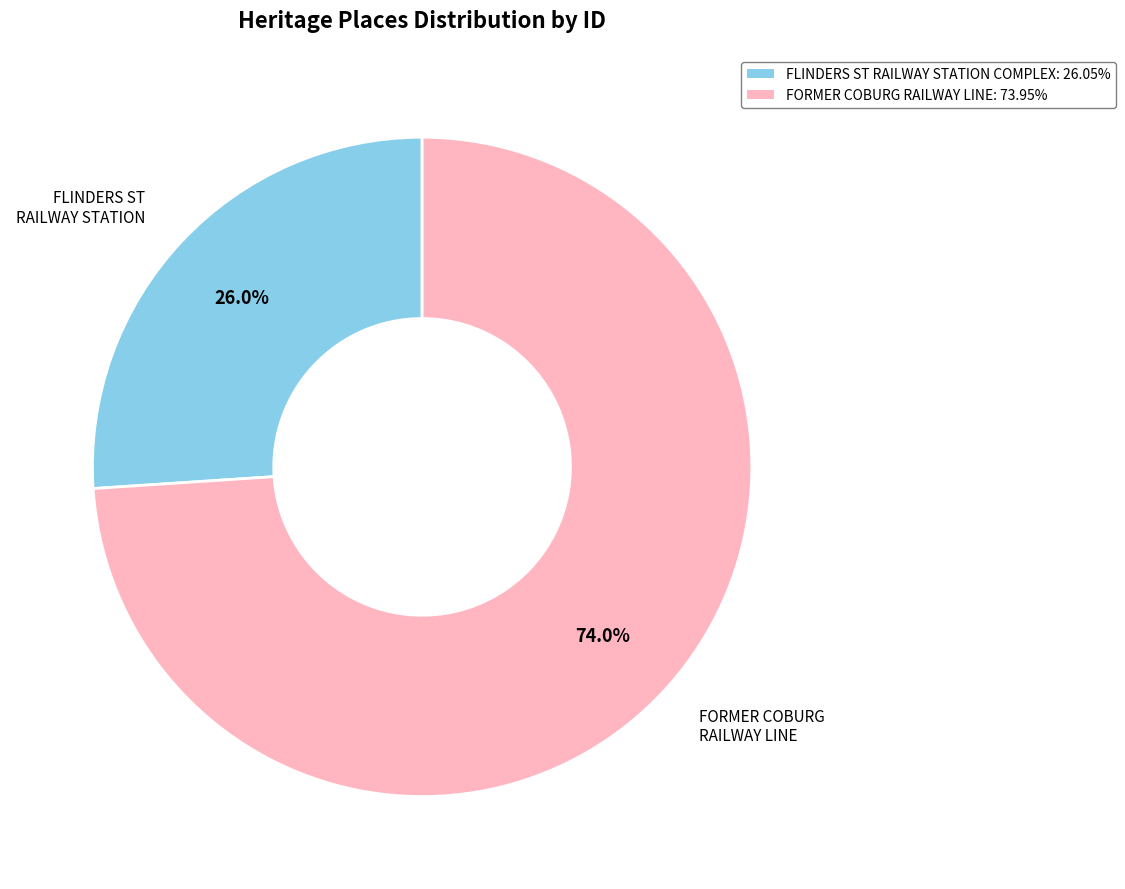

Is there a majority slice in this chart?

Yes